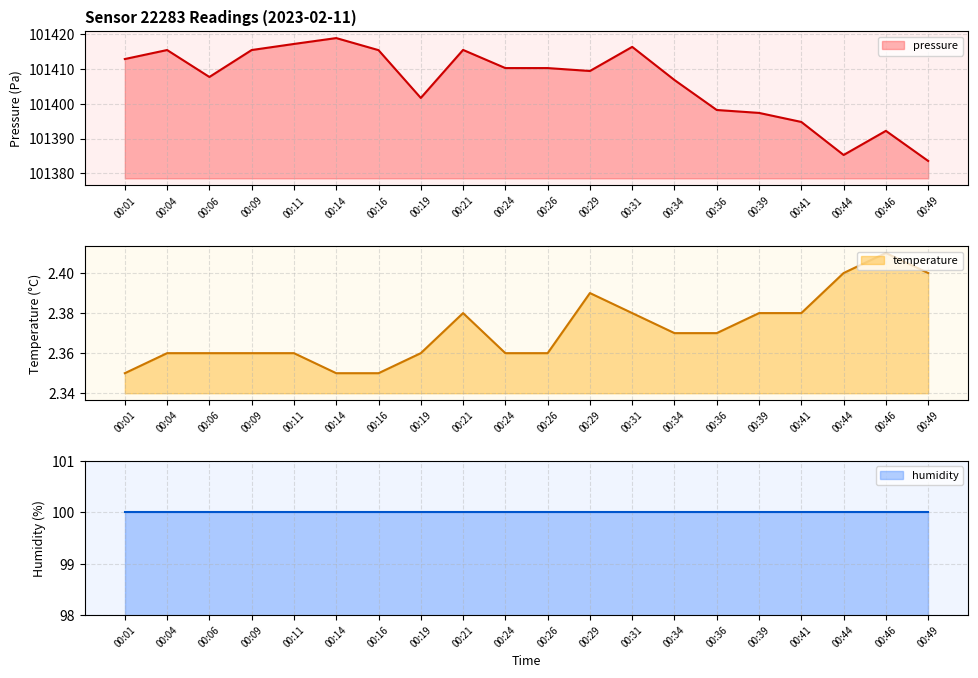

What is the average value of the pressure series?

101406.2